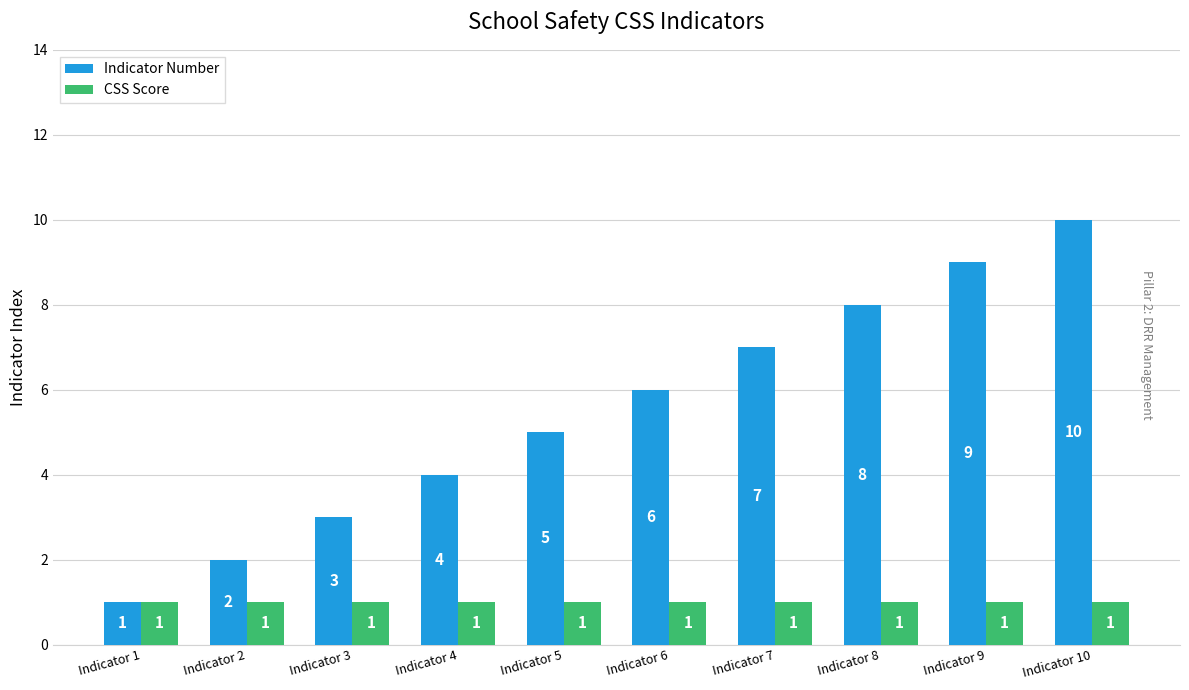

What is the total value across all series at Indicator 4?

5